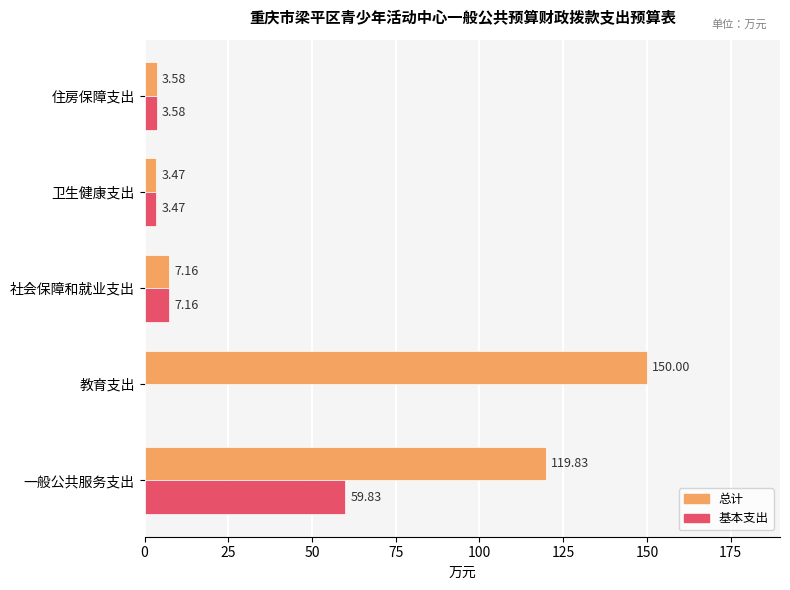

At which category does the chart reach its peak across all series?

教育支出